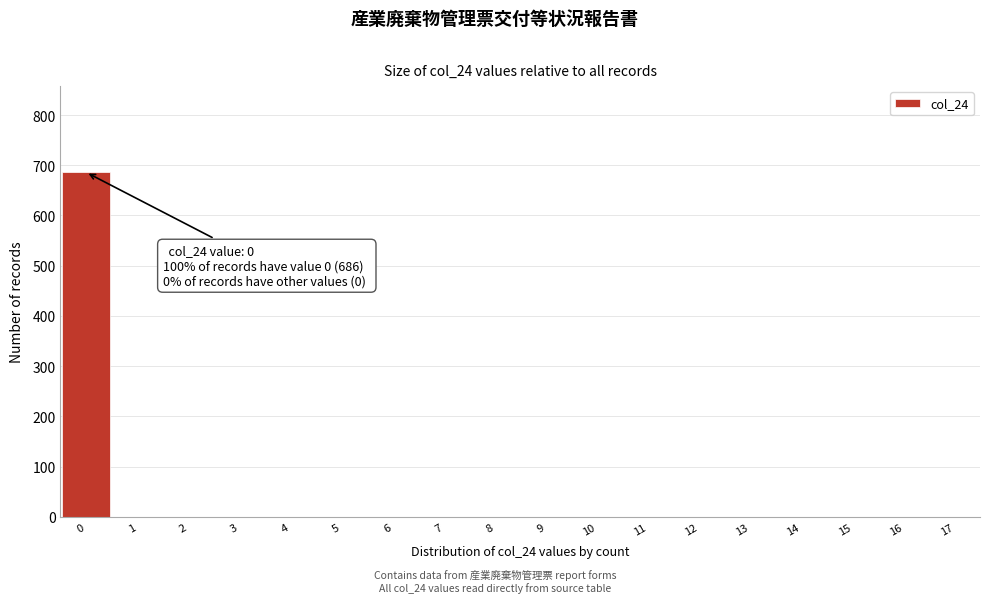

Reading left to right, extract all data points from this chart.

0=686	1=0	2=0	3=0	4=0	5=0	6=0	7=0	8=0	9=0	10=0	11=0	12=0	13=0	14=0	15=0	16=0	17=0